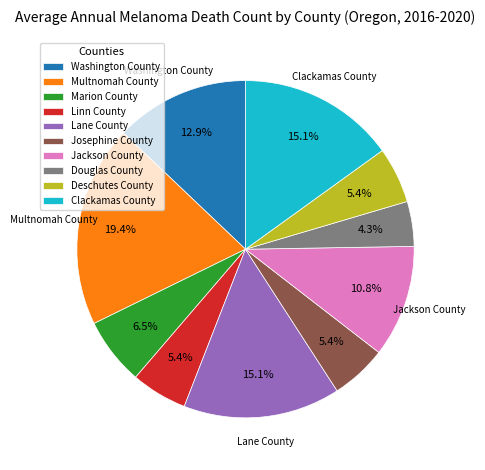

To the nearest percent, what is the combined percentage of Clackamas County and Washington County?

28%